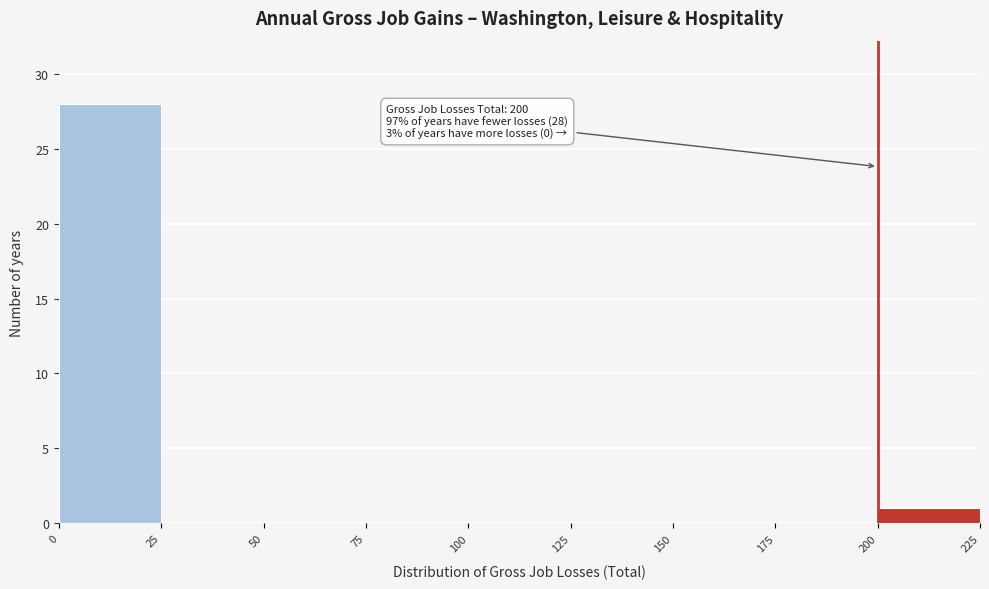

Over which range of the x-axis is the bar tallest?

0 to 25